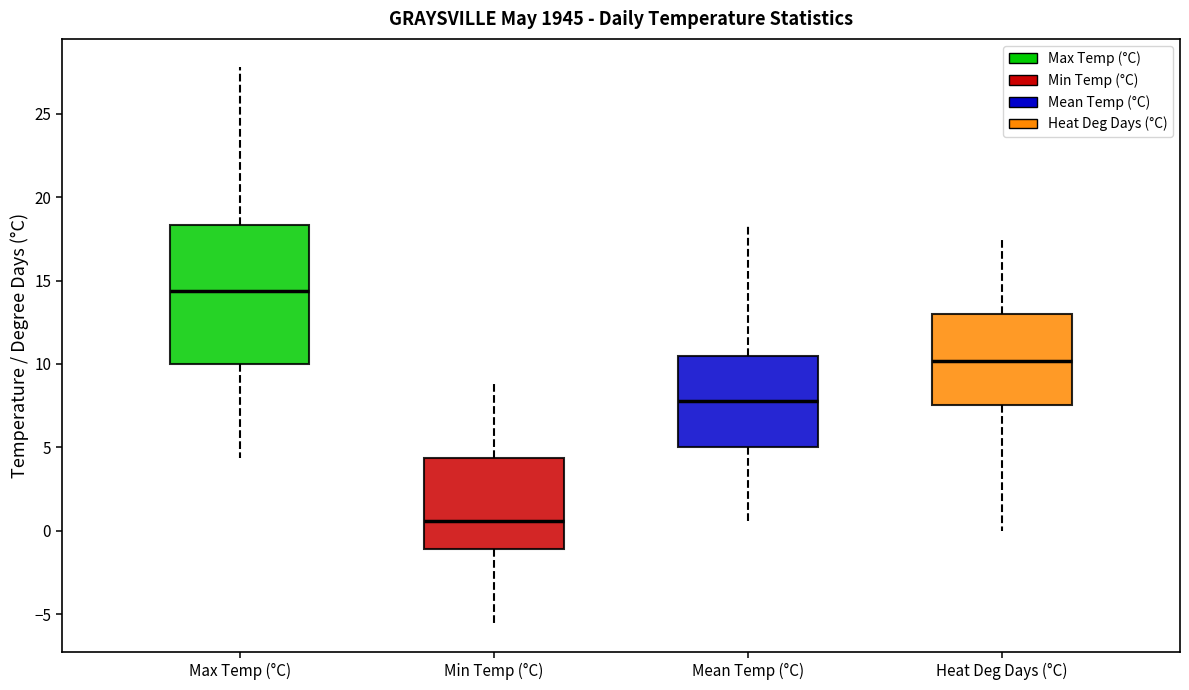

Reading left to right, transcribe this box plot: for each box, give where its median line is, the range the box spans, and where its two whiskers end, as read against the y-axis. The values are not printed on the chart, so give them approximately, as read against the axis.

Max Temp (°C): median 14.5, box 10.0 to 18.5, whiskers 4.5 to 28.0
Min Temp (°C): median 0.5, box -1.0 to 4.5, whiskers -5.5 to 9.0
Mean Temp (°C): median 8.0, box 5.0 to 10.5, whiskers 0.5 to 18.5
Heat Deg Days (°C): median 10.0, box 7.5 to 13.0, whiskers 0.0 to 17.5